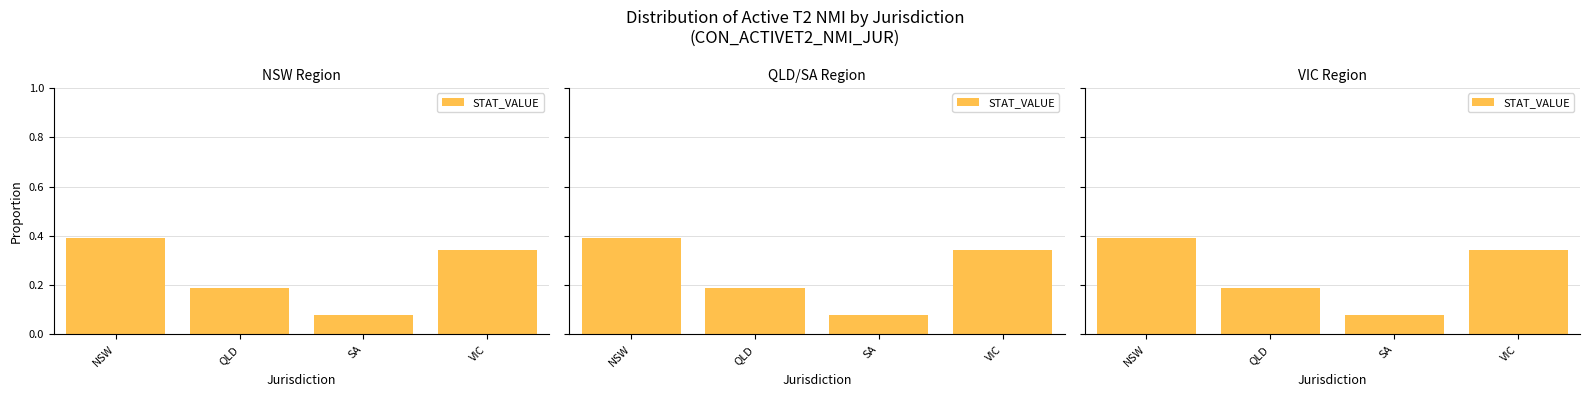

Does the chart contain stacked bars?

No